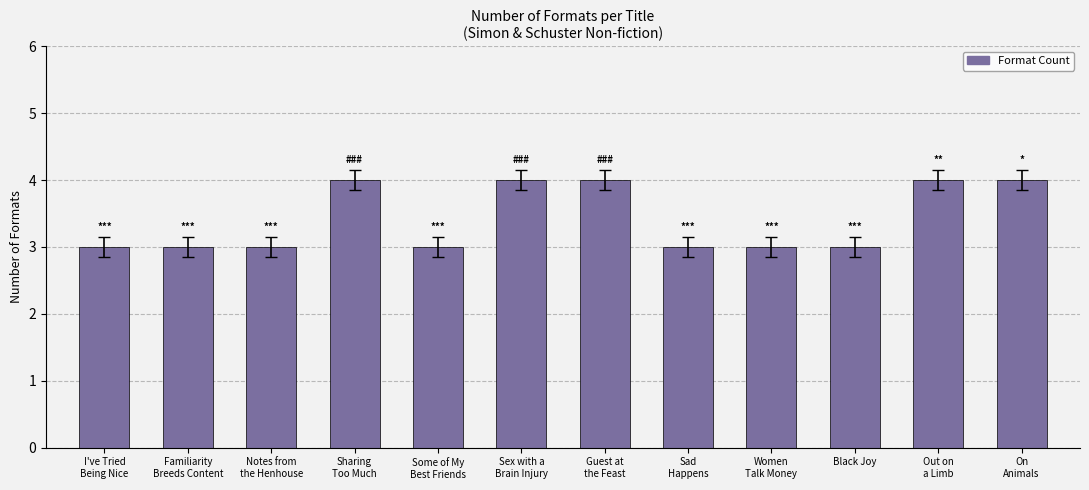

The value at Notes from
the Henhouse is 3. True or false?

True